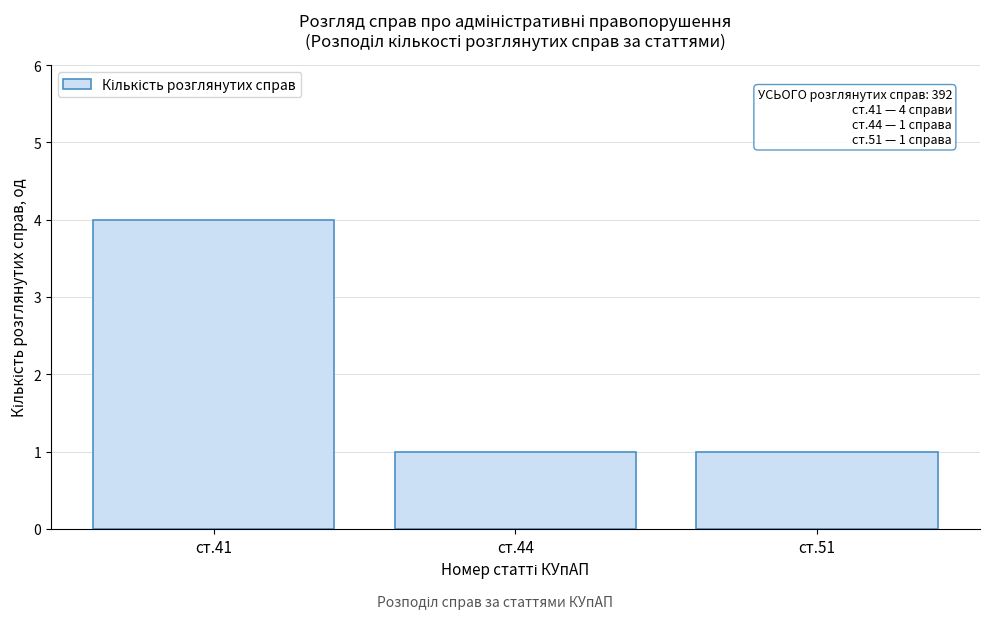

Reading left to right, what are all the values shown in this chart?

ст.41=4	ст.44=1	ст.51=1